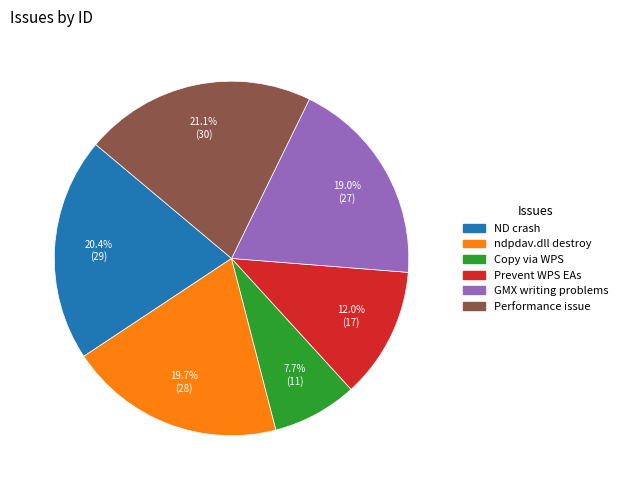

How many segments does this pie chart have?

6